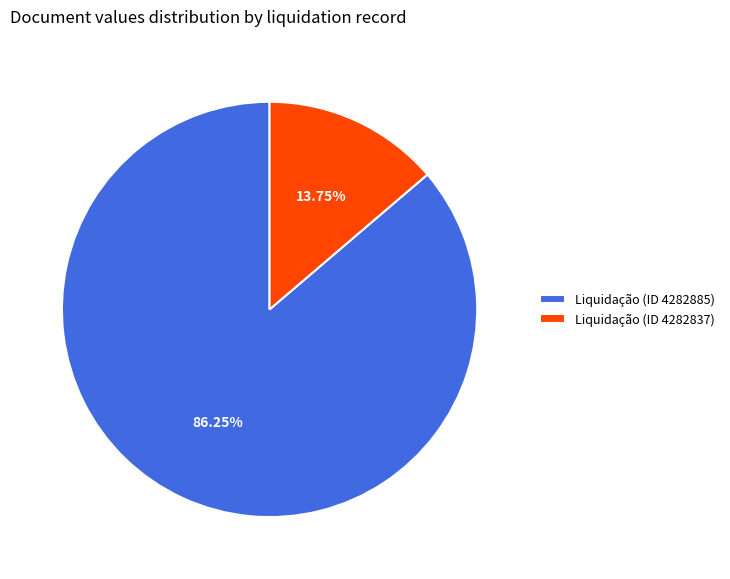

What is the smallest slice in the pie chart?

Liquidação (ID 4282837)